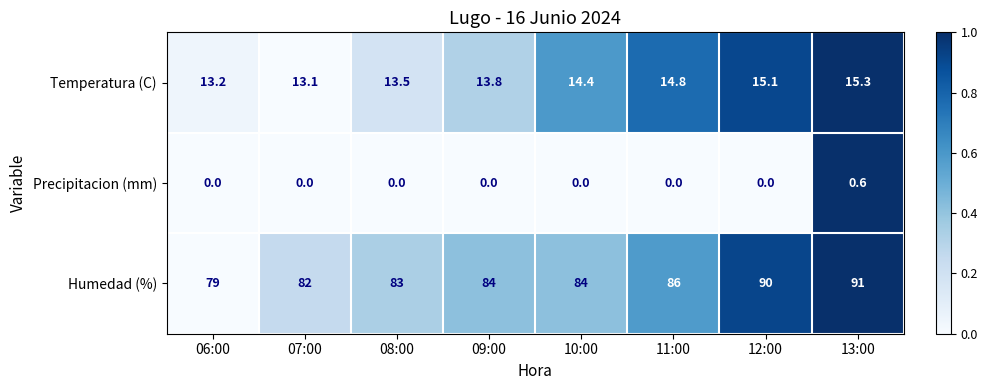

How many series are shown in this chart?

3